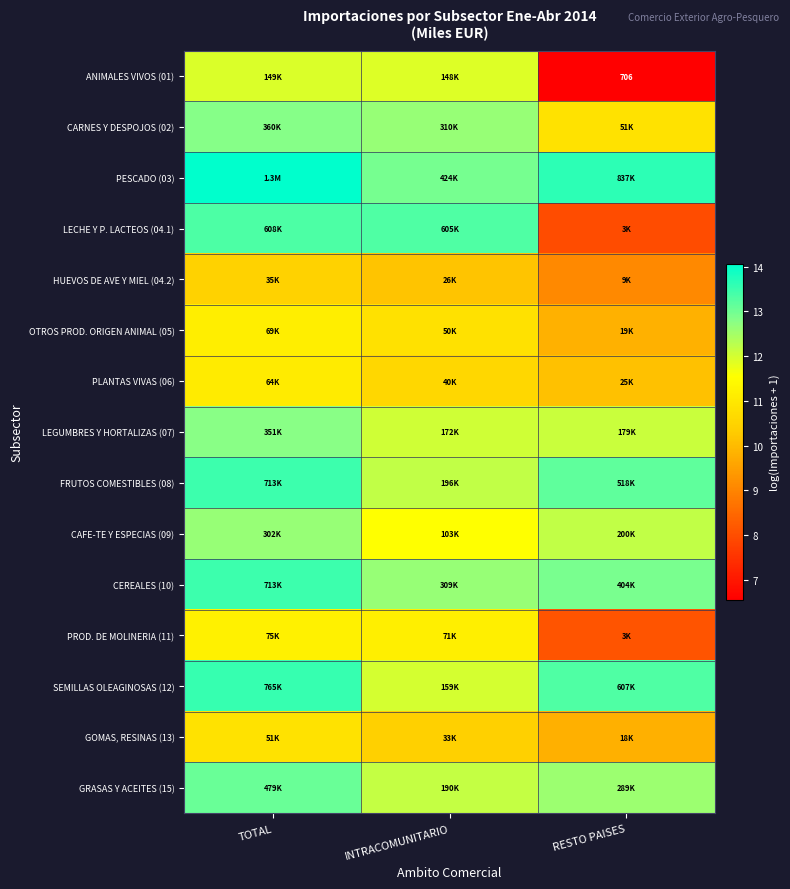

Which has a higher value, INTRACOMUNITARIO or RESTO PAISES?

INTRACOMUNITARIO